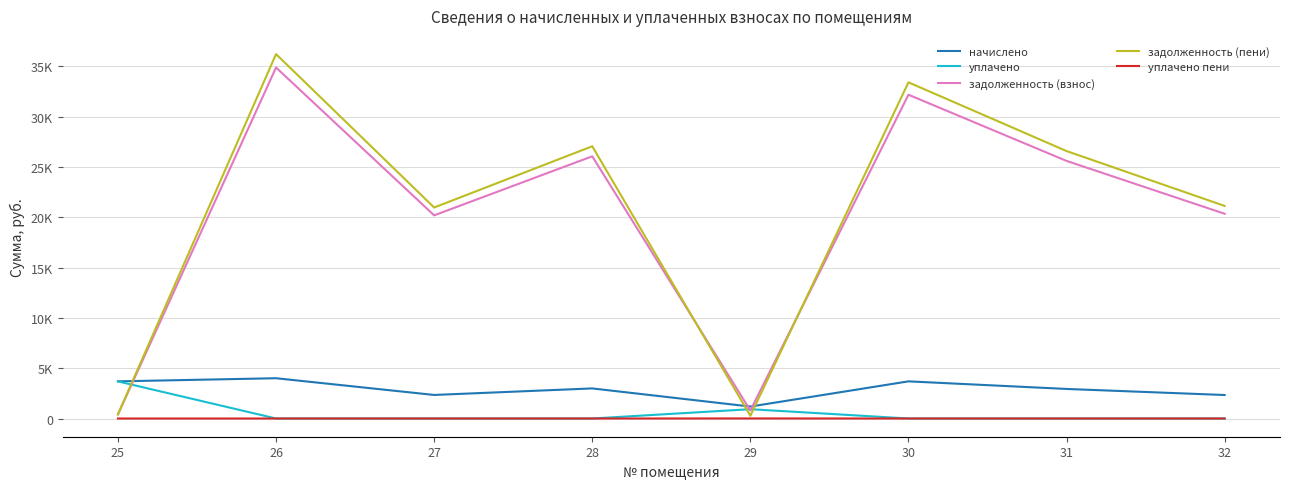

What are all the series names shown in the legend?

начислено, уплачено, задолженность (взнос), задолженность (пени), уплачено пени